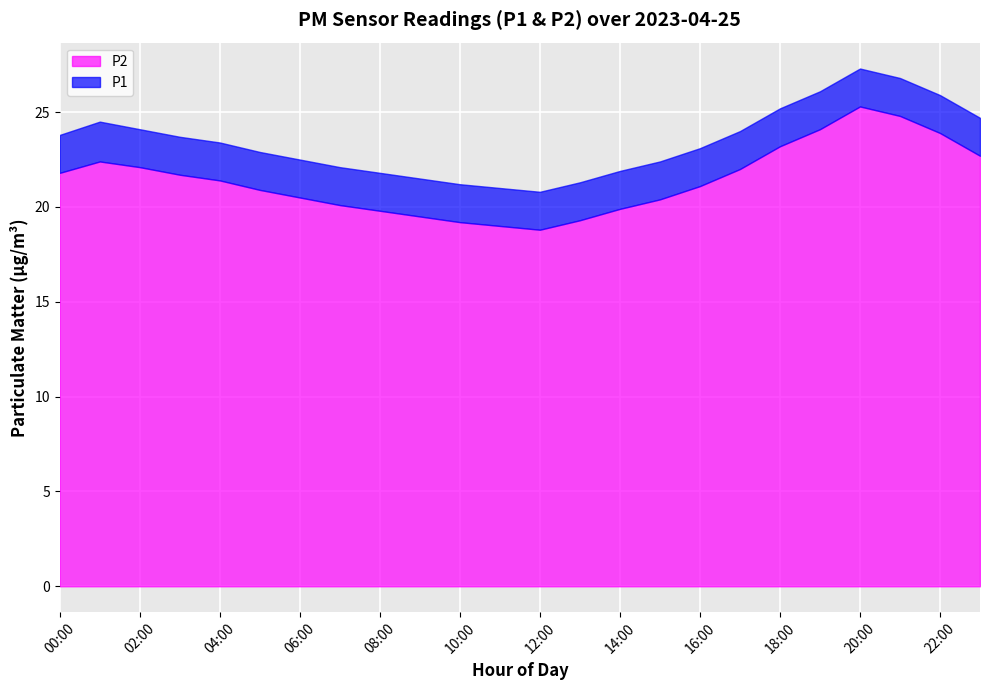

How many values in the P1 series are below 23?

11